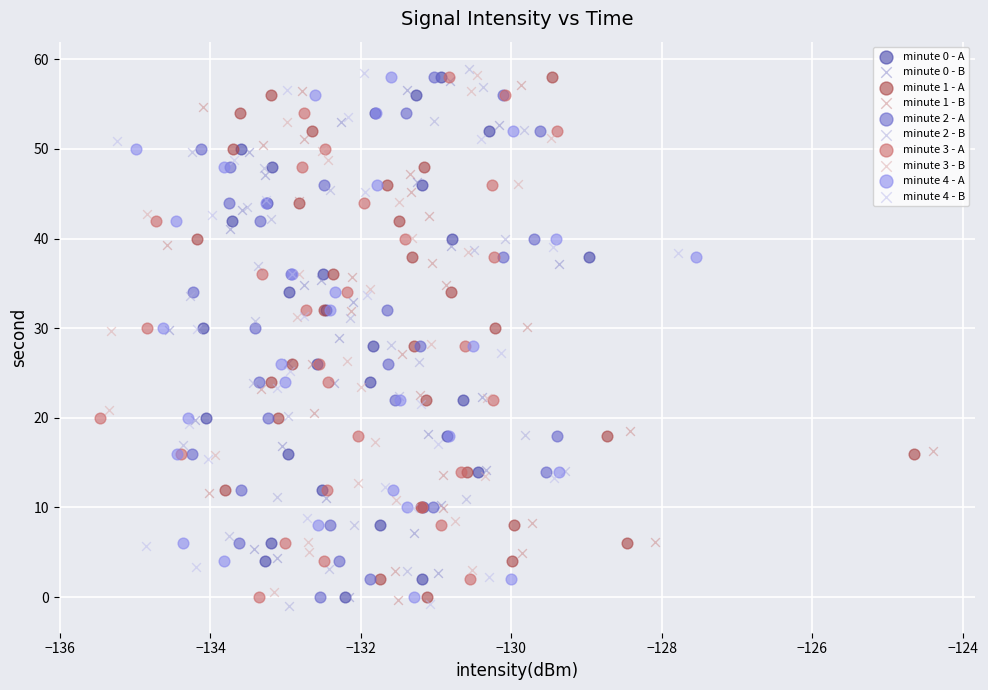

Which series has the widest spread of Y values?

minute 2 - B